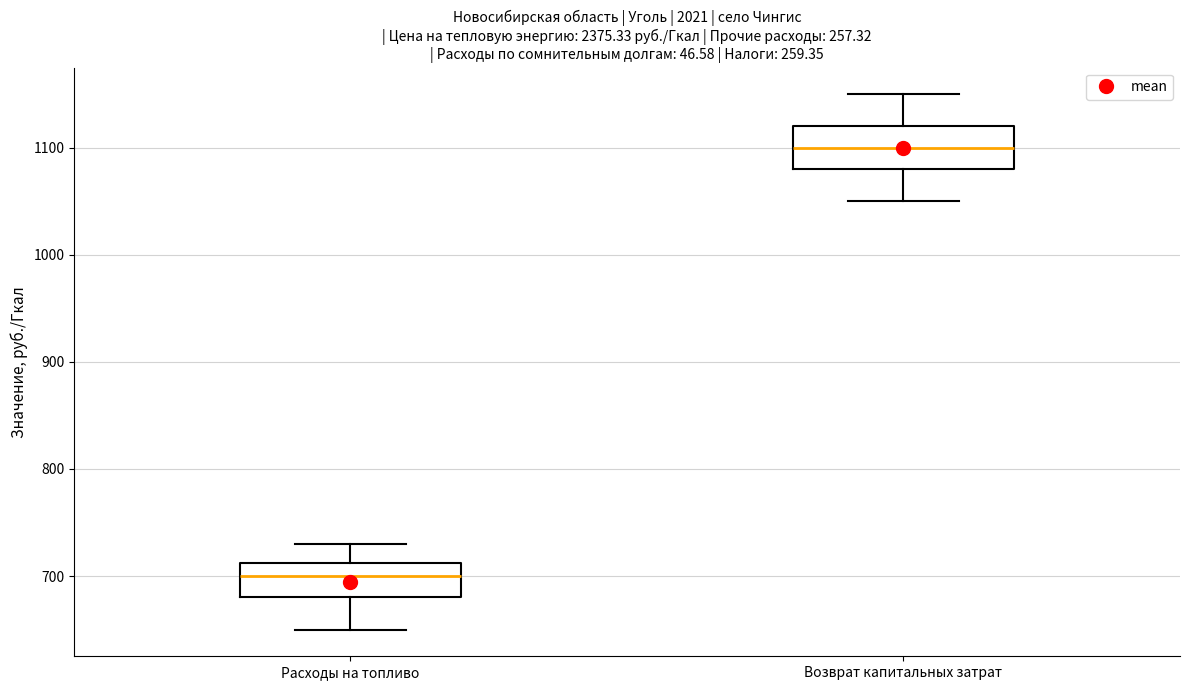

Which box has the highest median line?

Возврат капитальных затрат